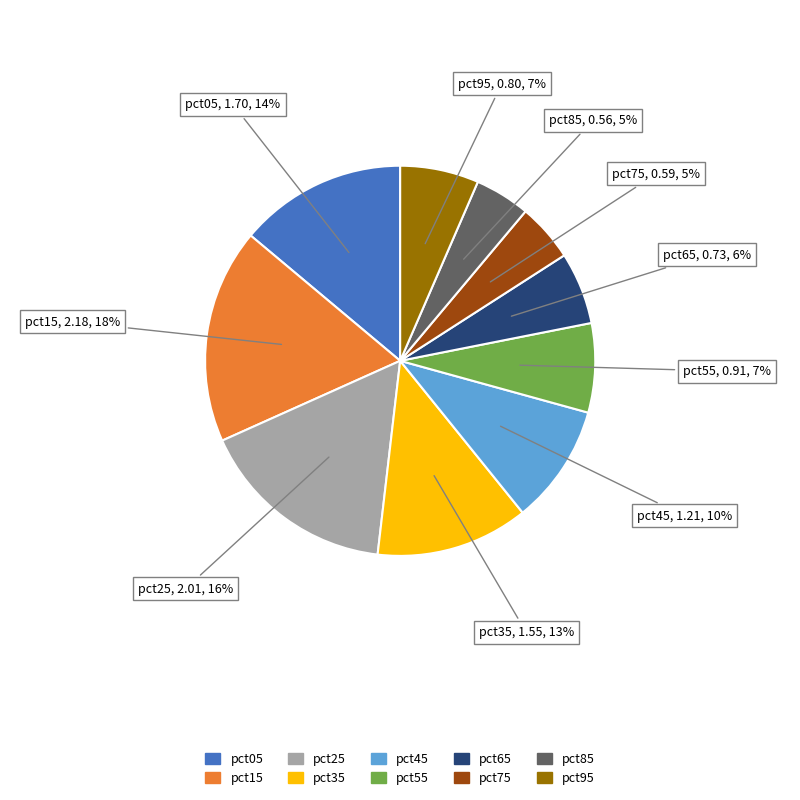

How many slices are in this pie chart?

10